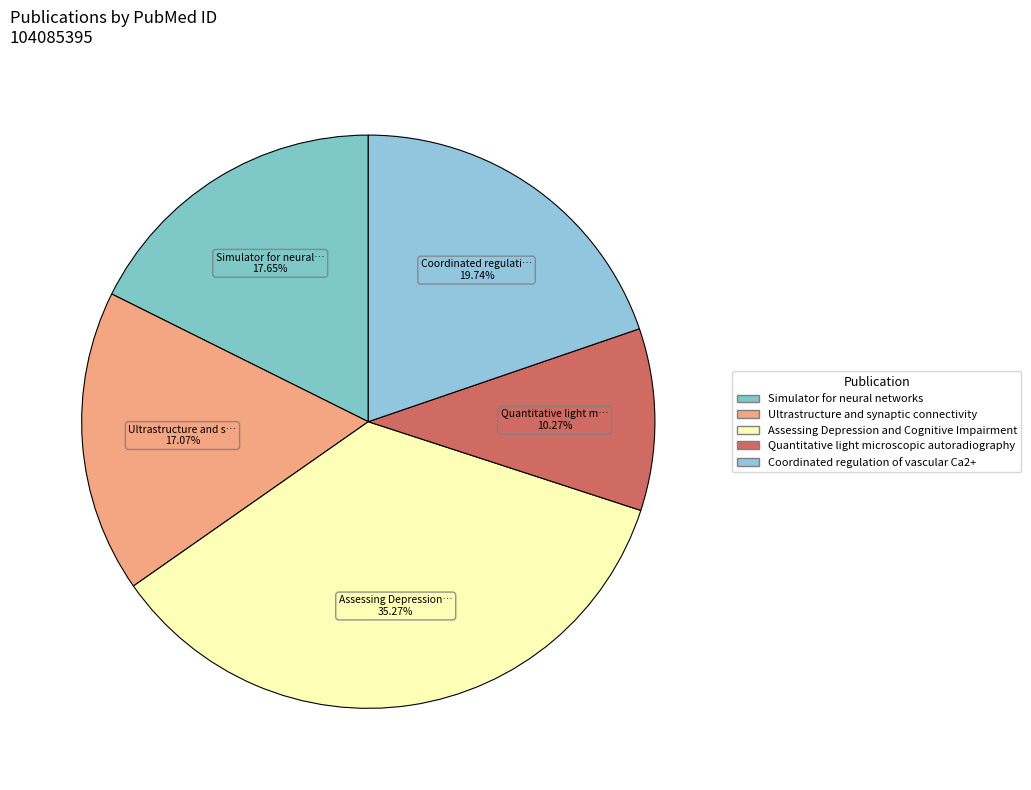

The Assessing Depression and Cognitive Impairment slice represents 35% of the pie. True or false?

True